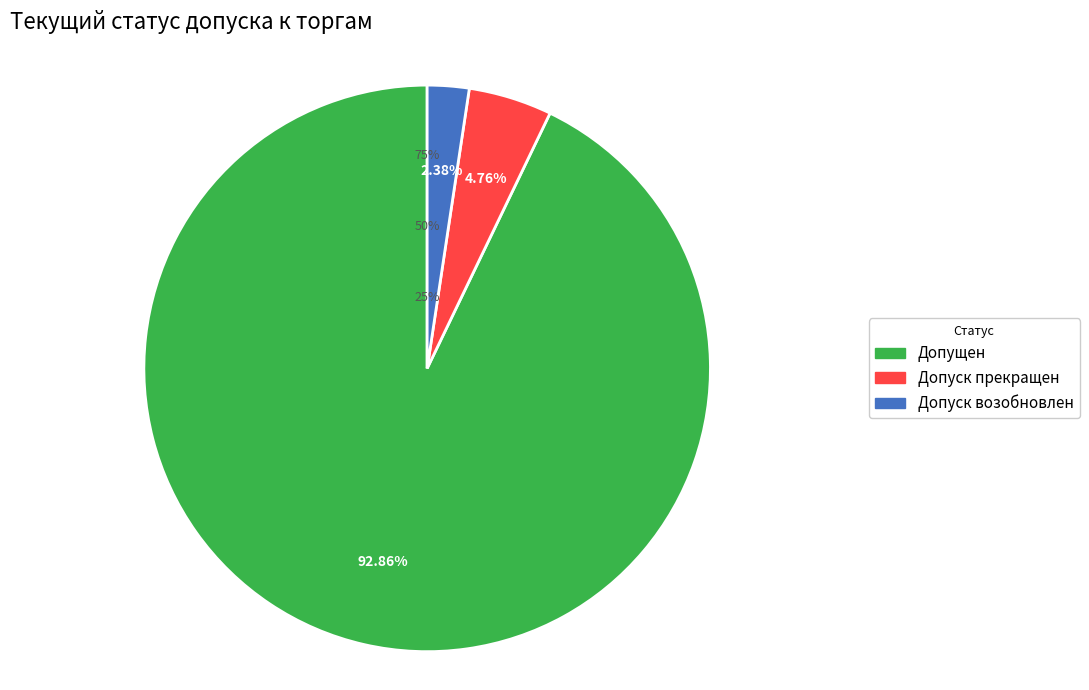

Which has a higher value, Допуск прекращен or Допуск возобновлен?

Допуск прекращен